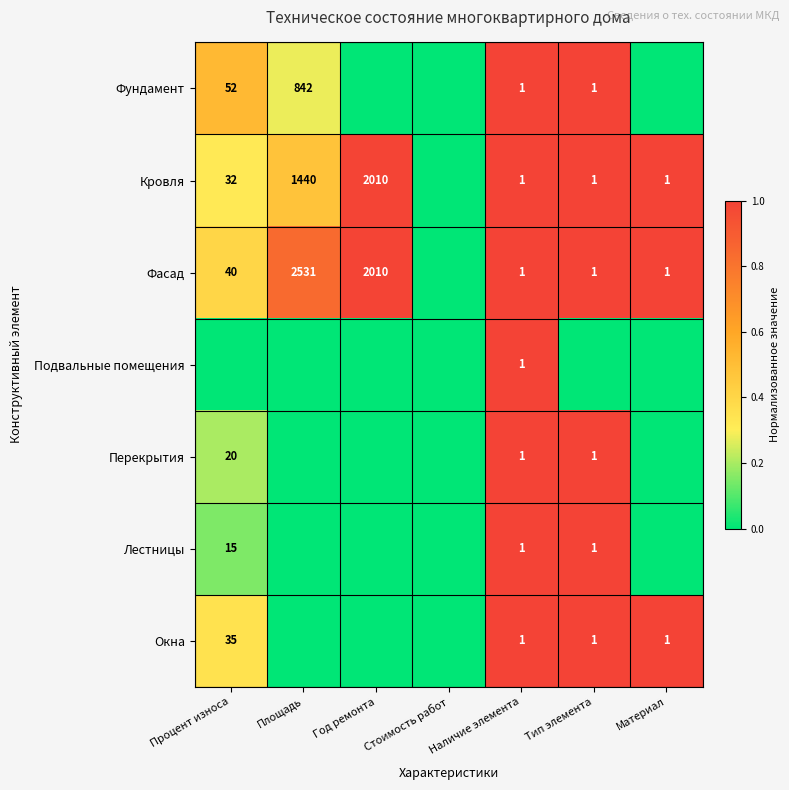

What is the sum of the Кровля values at Площадь and Тип элемента?

1441